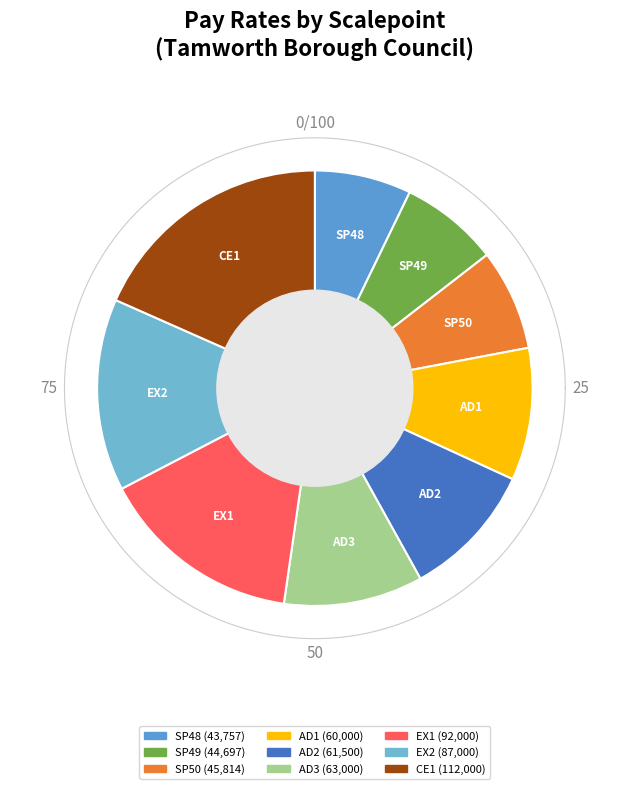

To the nearest percent, what percentage of the pie is AD2?

10%